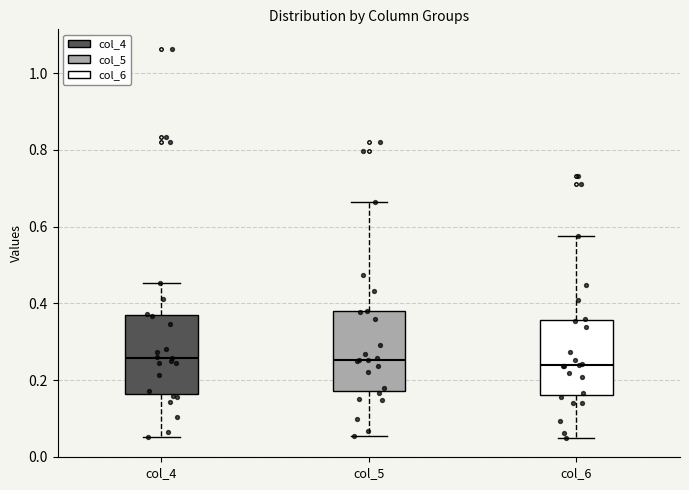

Where is the upper edge of the box for col_5 on the y-axis? The values are not printed on the chart, so give them approximately, as read against the axis.

0.38